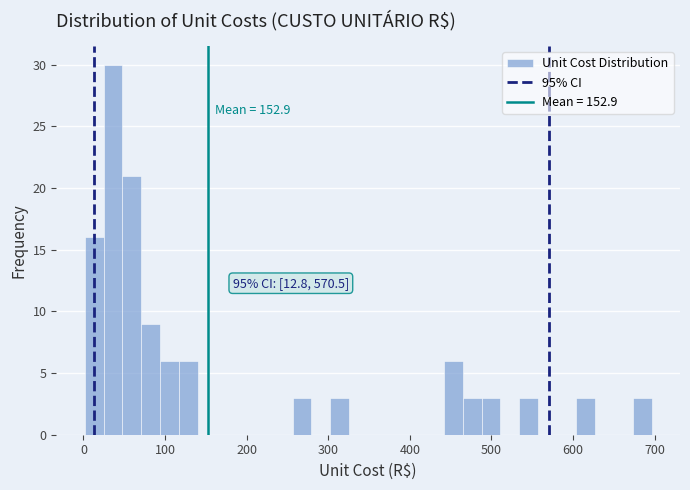

Around what value on the x-axis is the tallest bar? Give the approximate position of its centre, as read against the axis.

40